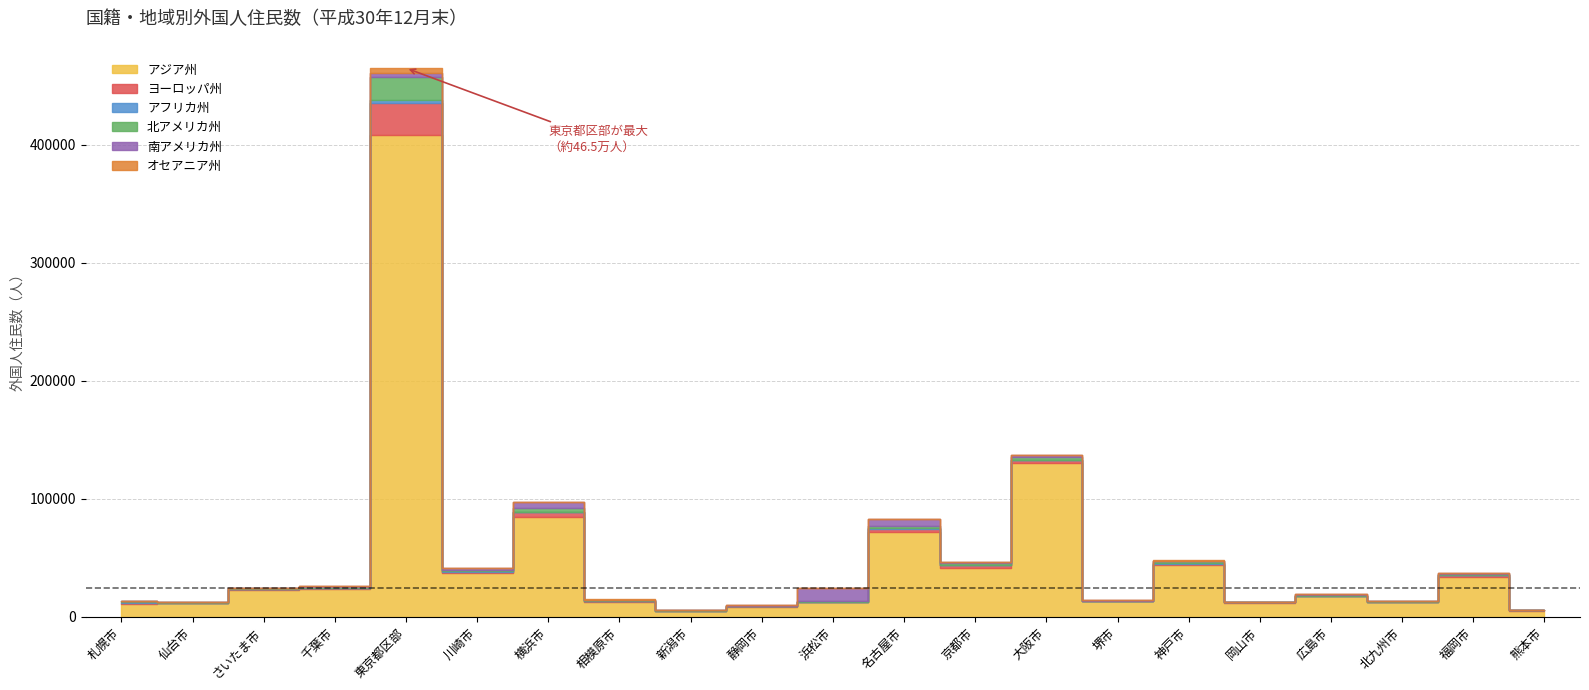

True or false: オセアニア州 has a value of 98 at 千葉市.

True